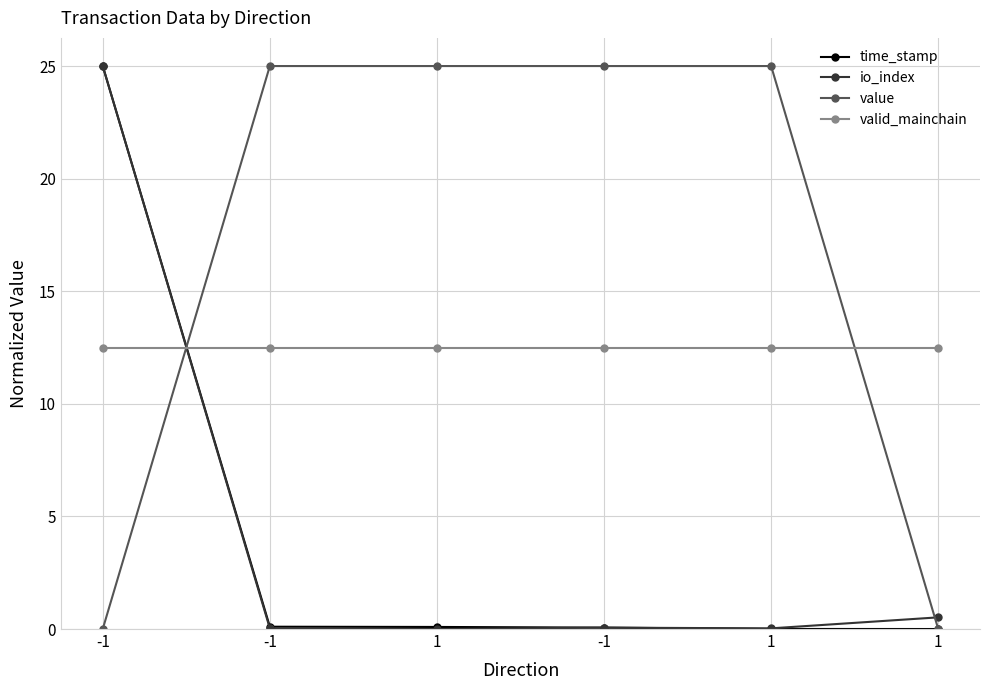

What is the label of the 4th point from the left?

-1